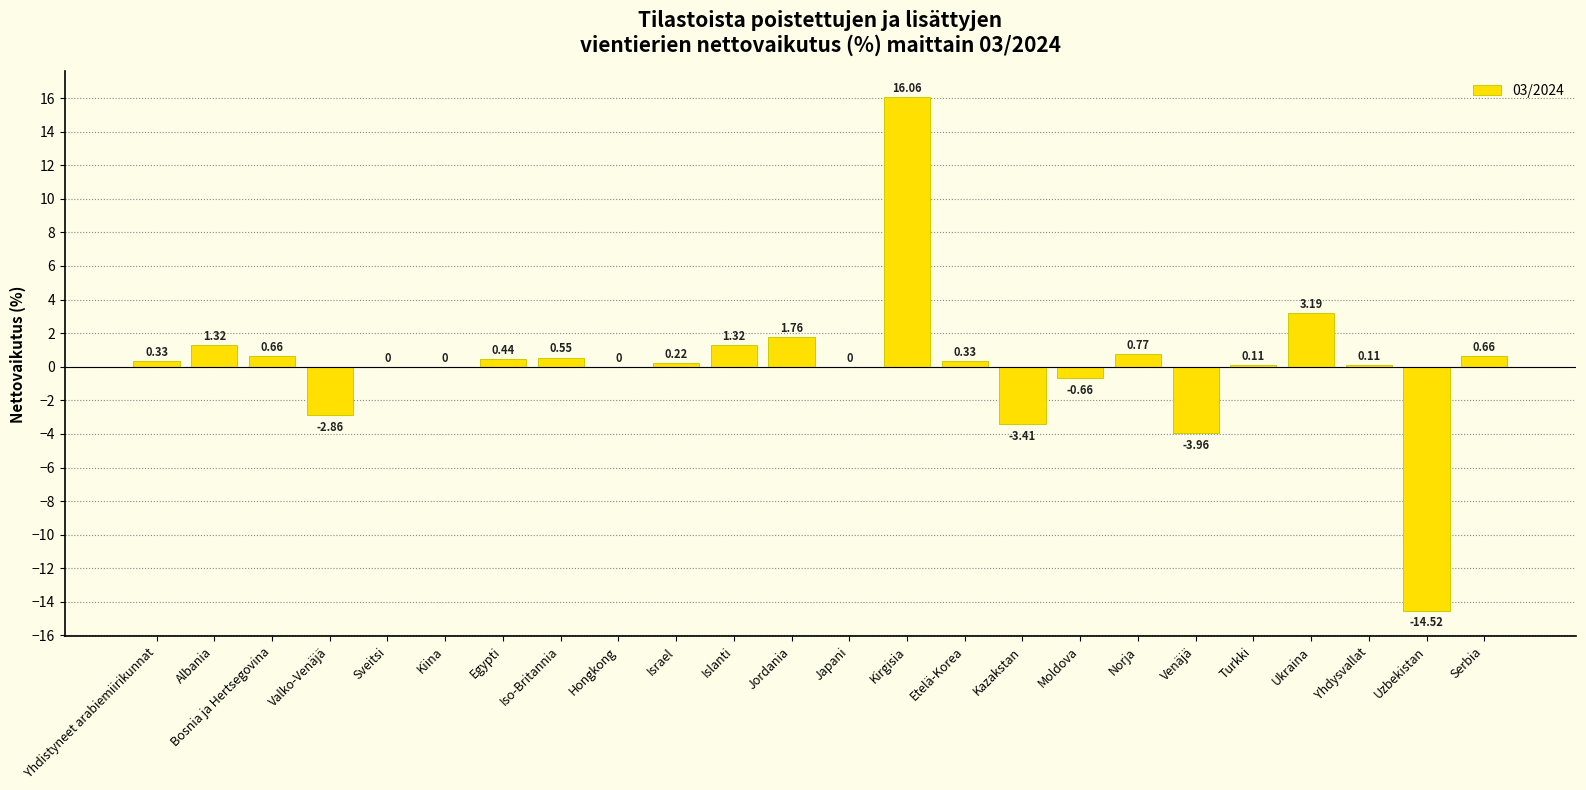

What is the sum of all values?

2.4